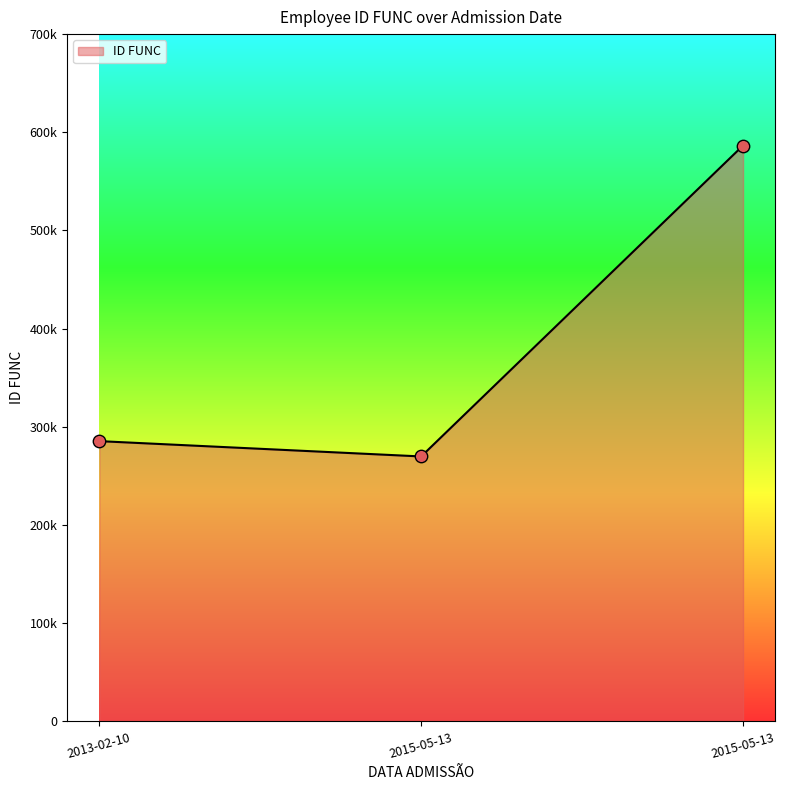

What is the change in value from 2013-02-10 to 2015-05-13?

-1561